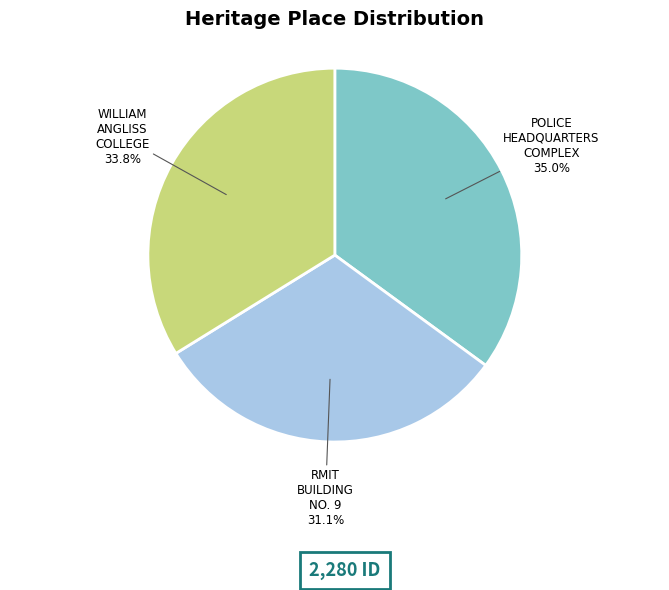

Which slice is the smallest?

RMIT BUILDING NO. 9